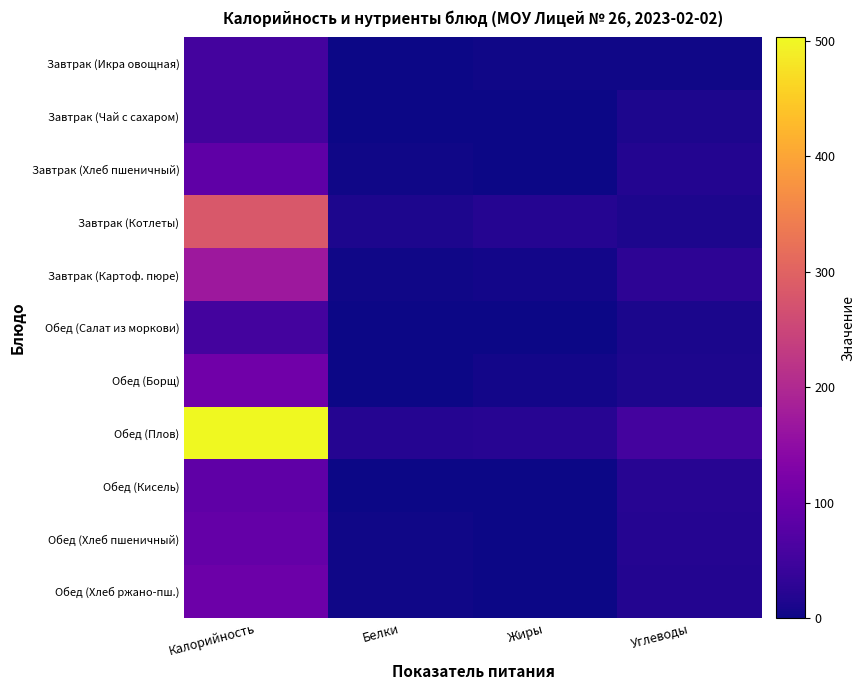

What is the difference between the highest and lowest values at Жиры?

23.2